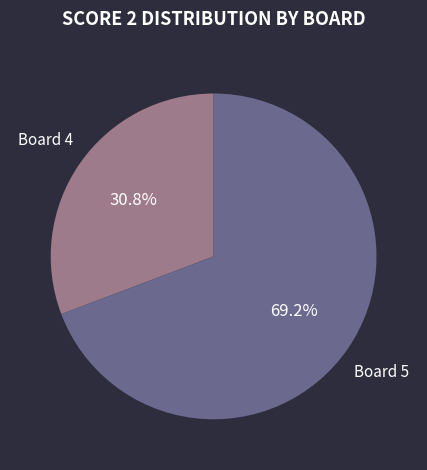

Is Board 5 the majority of the pie?

Yes